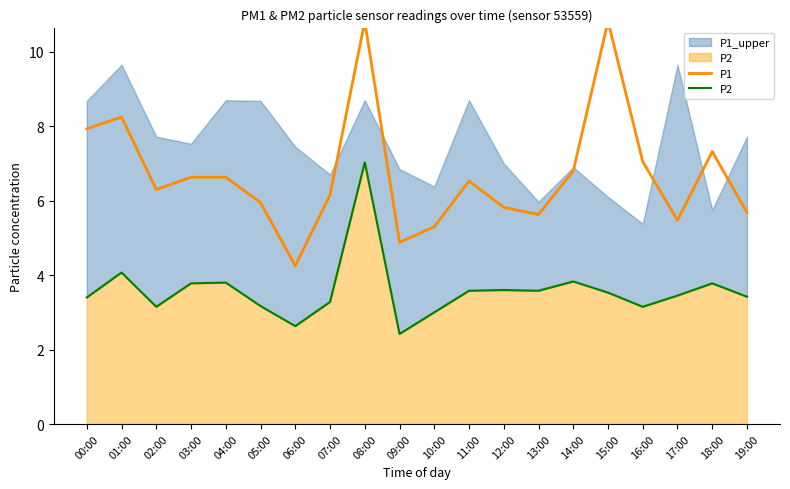

List the labels in order of P1 value, smallest first.

06:00, 09:00, 10:00, 17:00, 13:00, 19:00, 12:00, 05:00, 07:00, 02:00, 11:00, 03:00, 04:00, 14:00, 16:00, 18:00, 00:00, 01:00, 08:00, 15:00